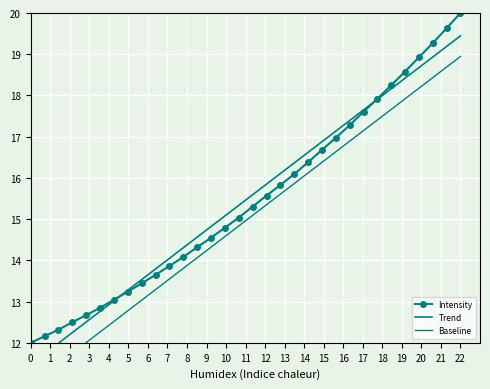

At how many categories does at least one series exceed 17?

10